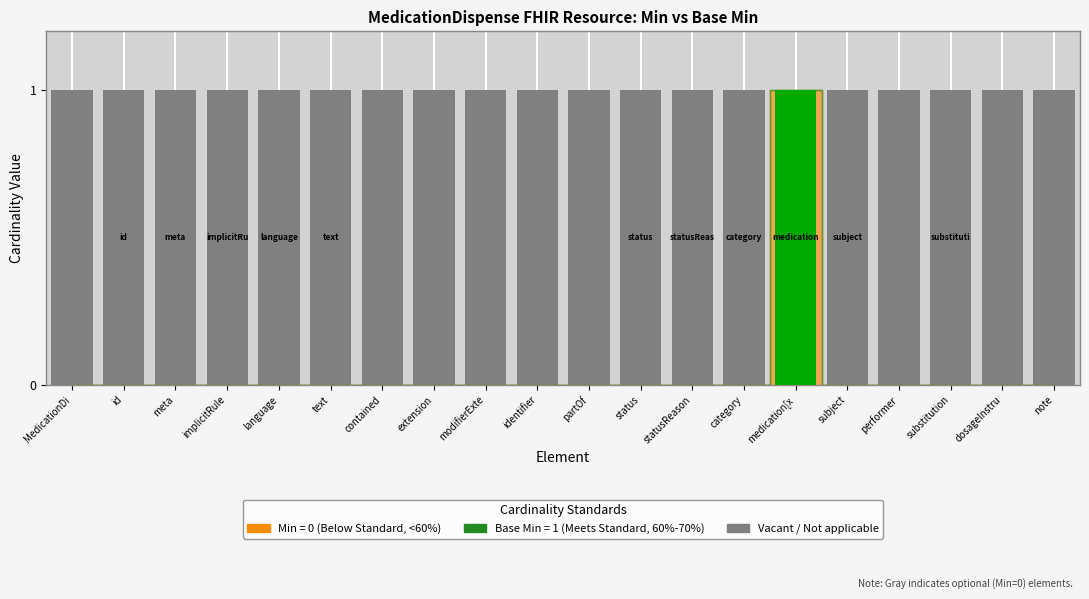

How many bars are there in total?

20